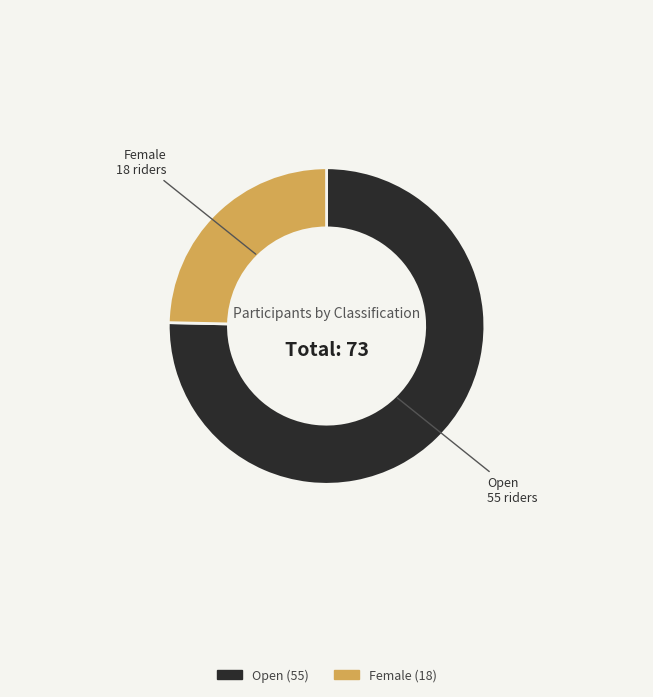

Which category has the smallest portion of the pie?

Female